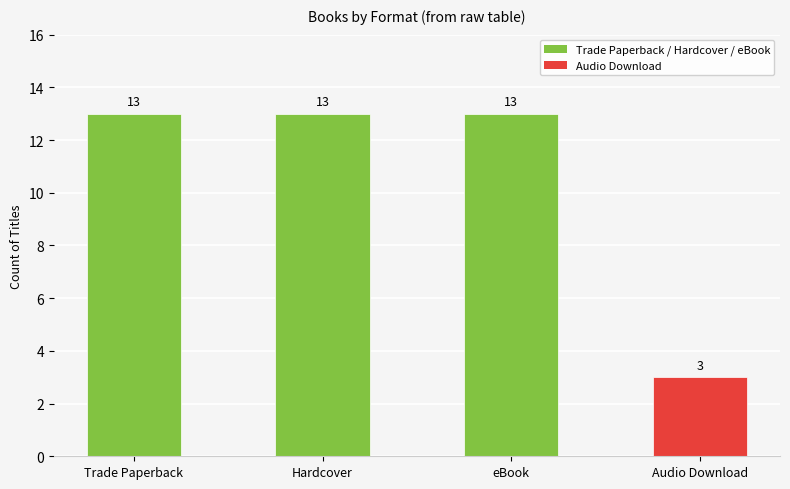

What is the sum of all values?

42